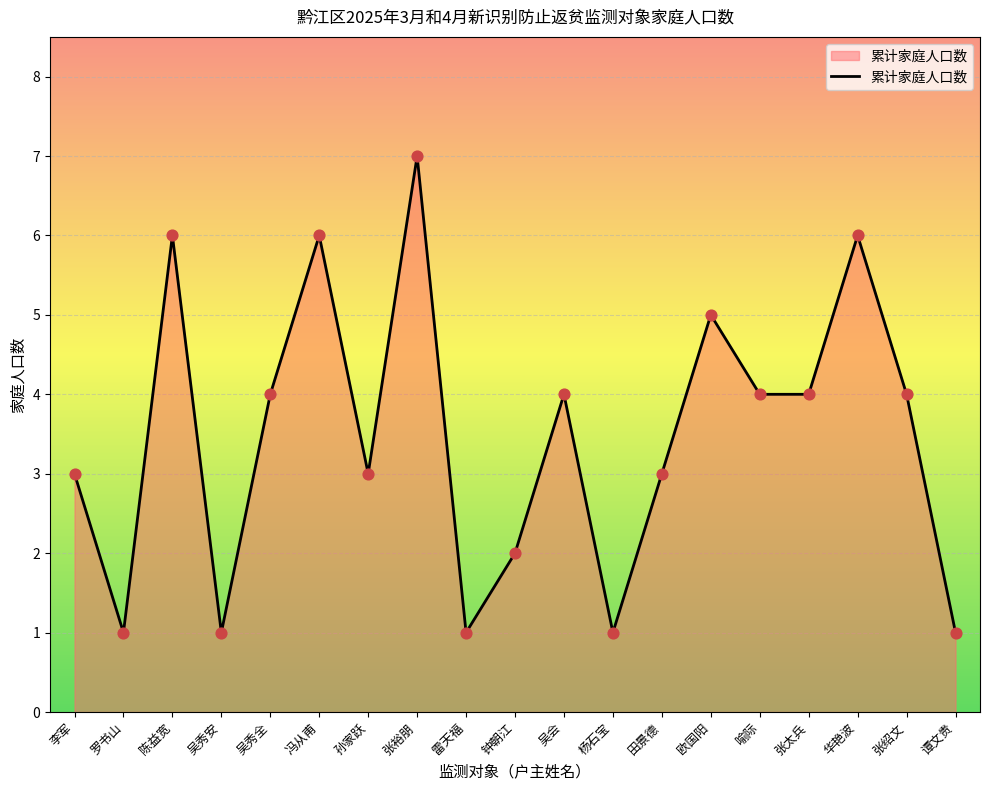

Approximately how many times larger is the value at 华艳波 compared to 吴秀全?

1.5